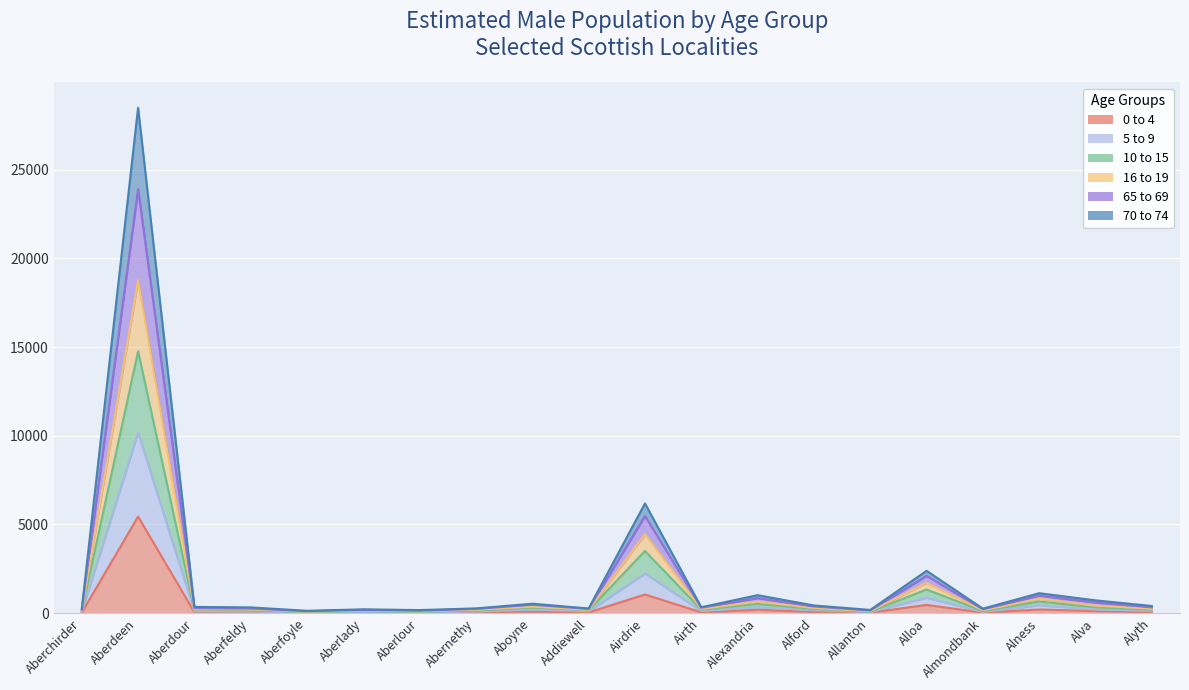

At which label is 0 to 4 closest to 2730?

Airdrie